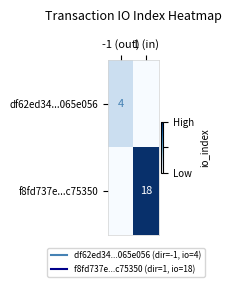

True or false: f8fd737e...c75350 has a value of 18 at 1 (in).

True